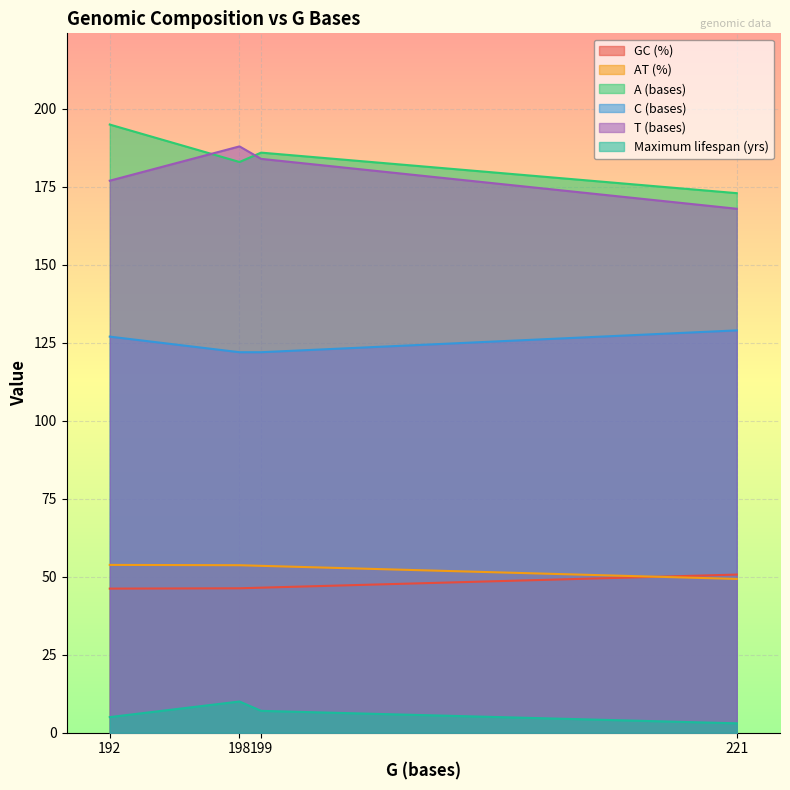

List the series in order of their peak value, lowest first.

Maximum lifespan (yrs), GC (%), AT (%), C (bases), T (bases), A (bases)